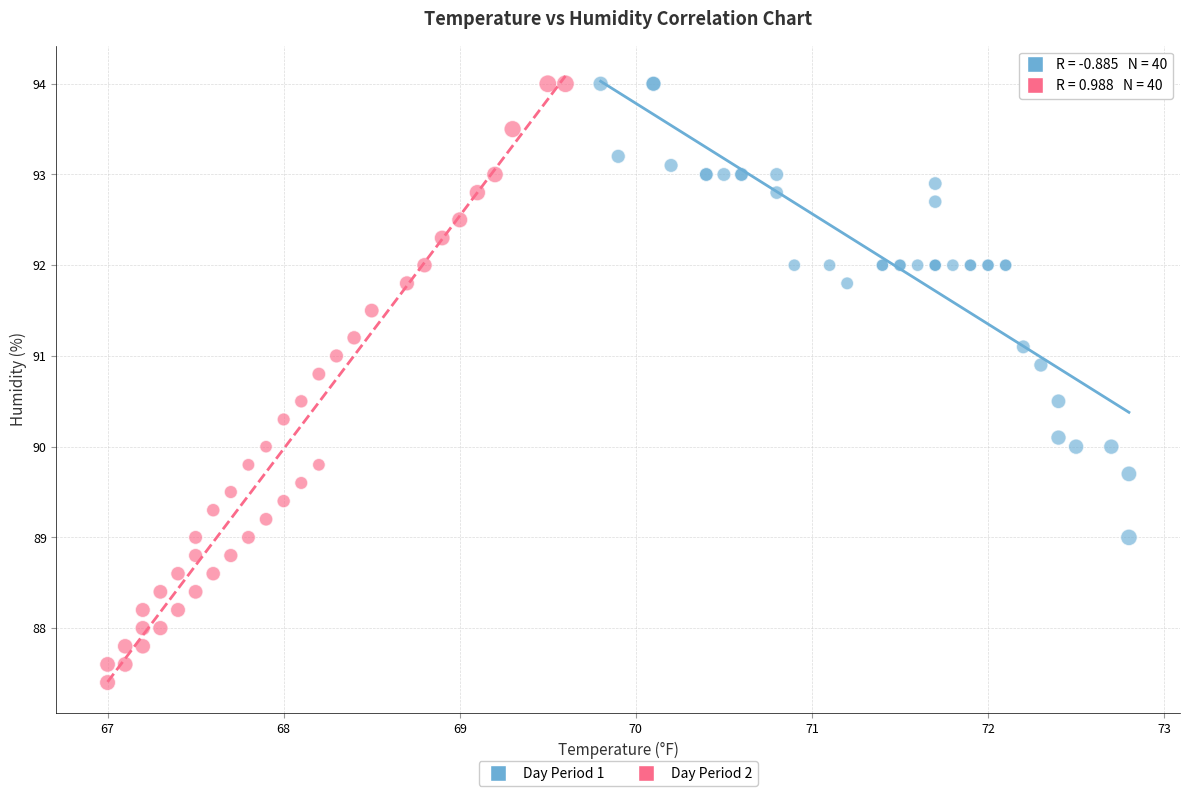

Which series has the largest Y range (max minus min)?

Day Period 2